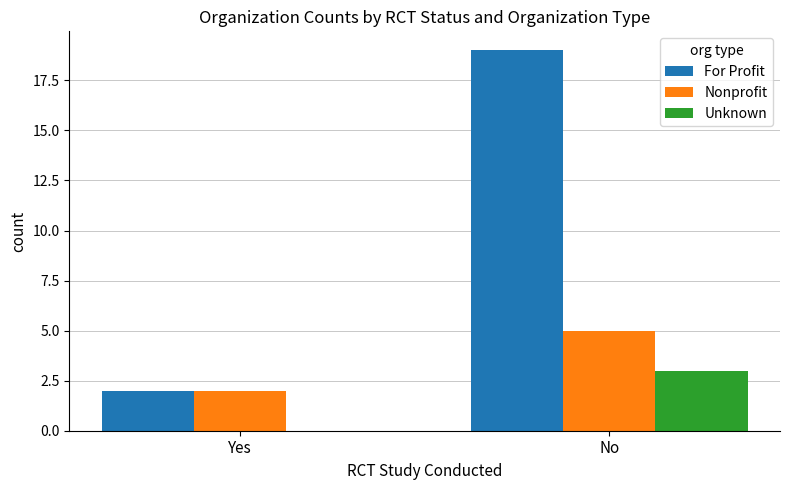

The value of Unknown at Yes is 2. True or false?

False